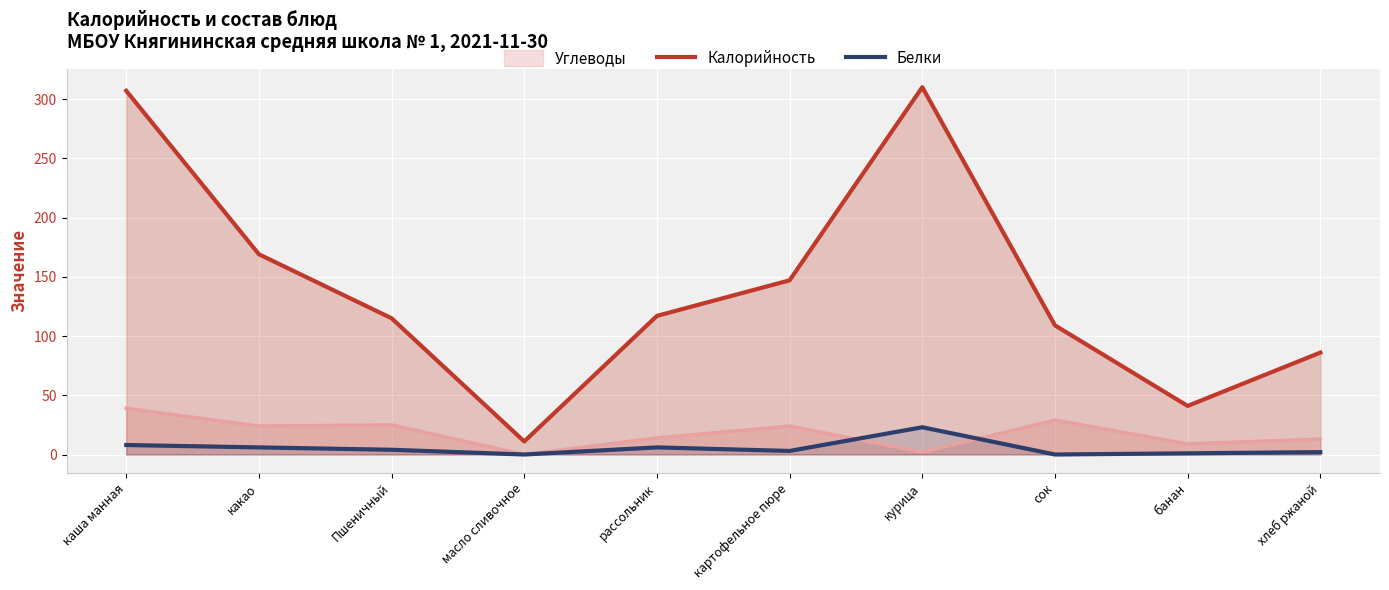

What are all the series names shown in the legend?

Углеводы, Калорийность, Белки